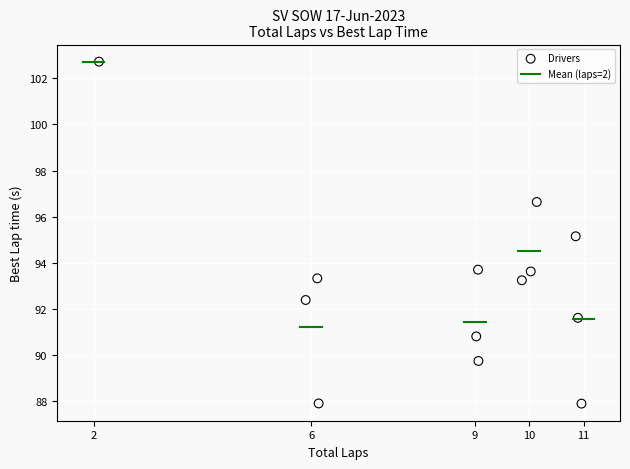

What is the range of X values (max minus min)?

8.9